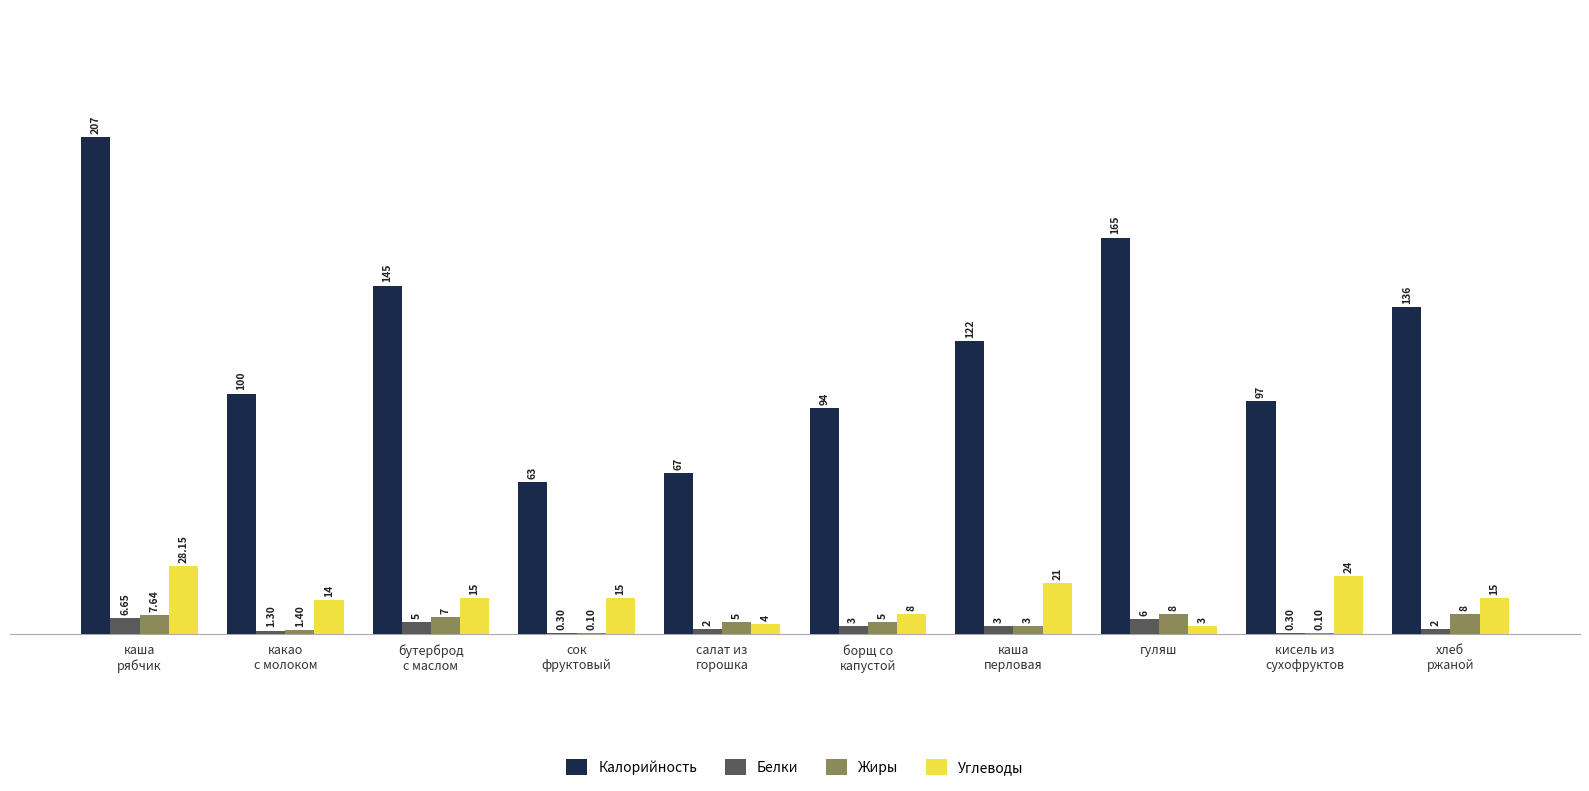

What is the total value across all series at гуляш?

182.0